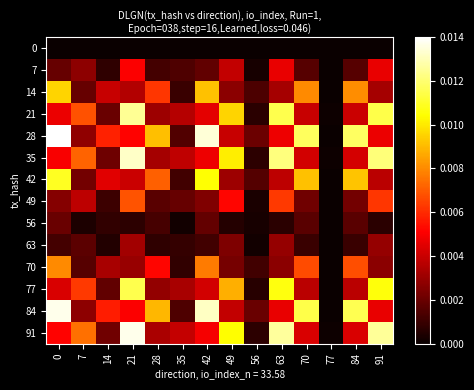

How many series are shown in this chart?

14